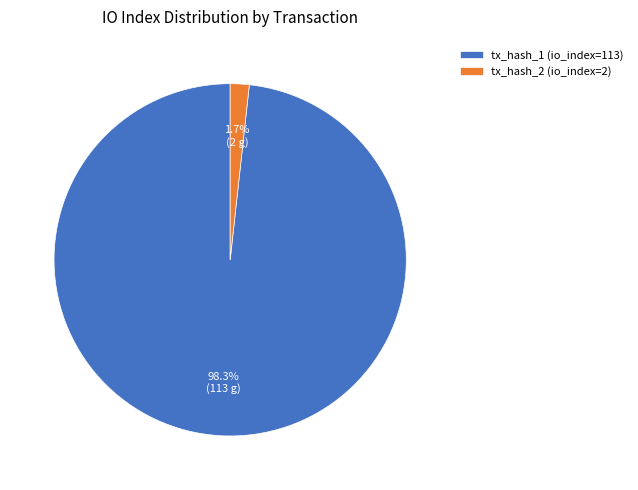

What percentage is NOT represented by tx_hash_1 (io_index=113)?

1.7%